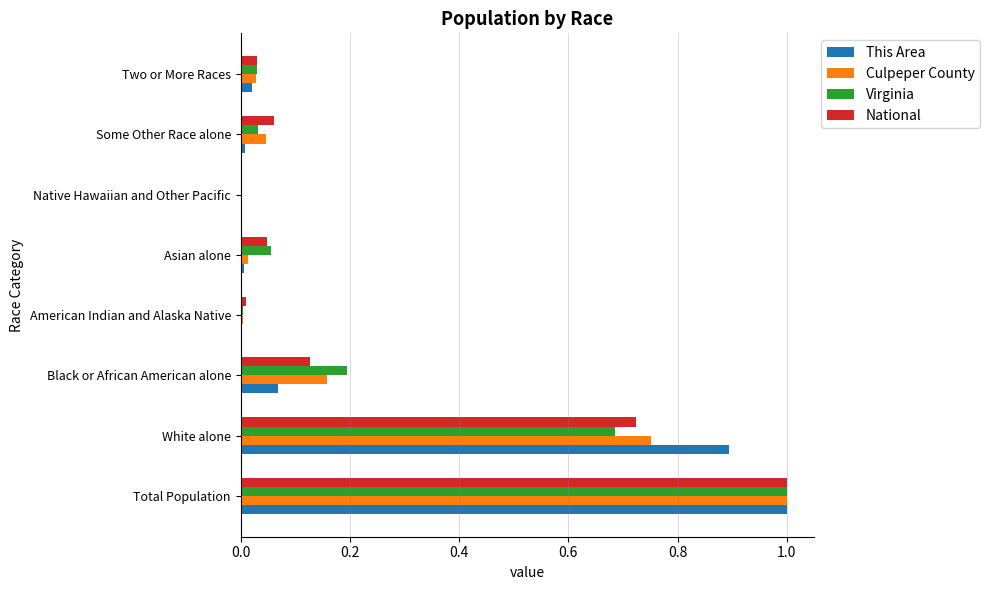

Which category has the highest value across all series?

Total Population